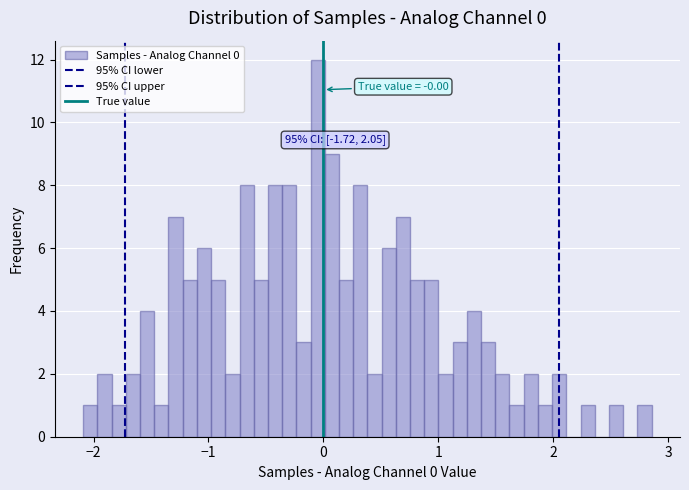

Around what value on the x-axis is the tallest bar? Give the approximate position of its centre, as read against the axis.

0.0